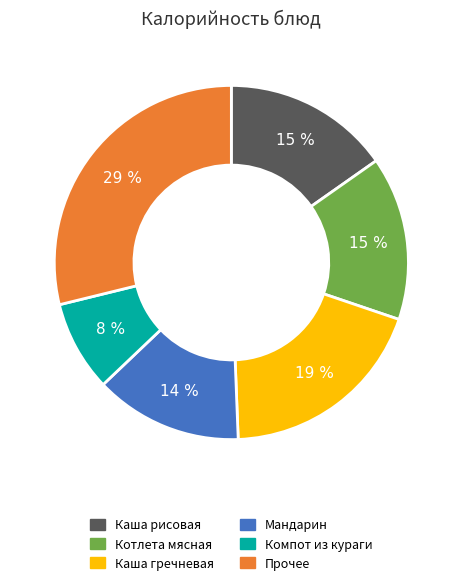

How many slices are in this pie chart?

6